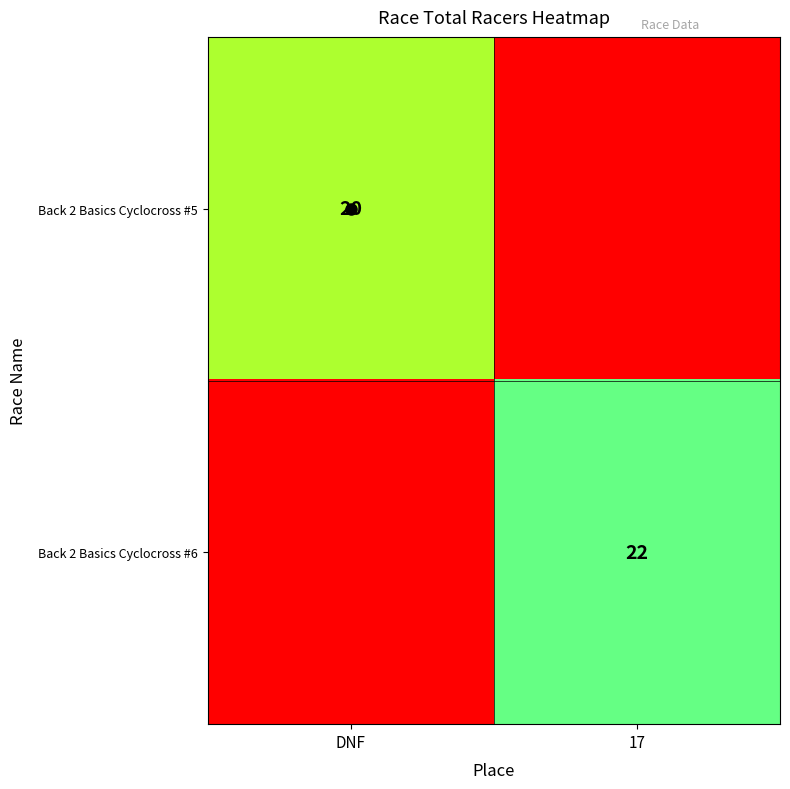

At how many categories does at least one series exceed 18?

2